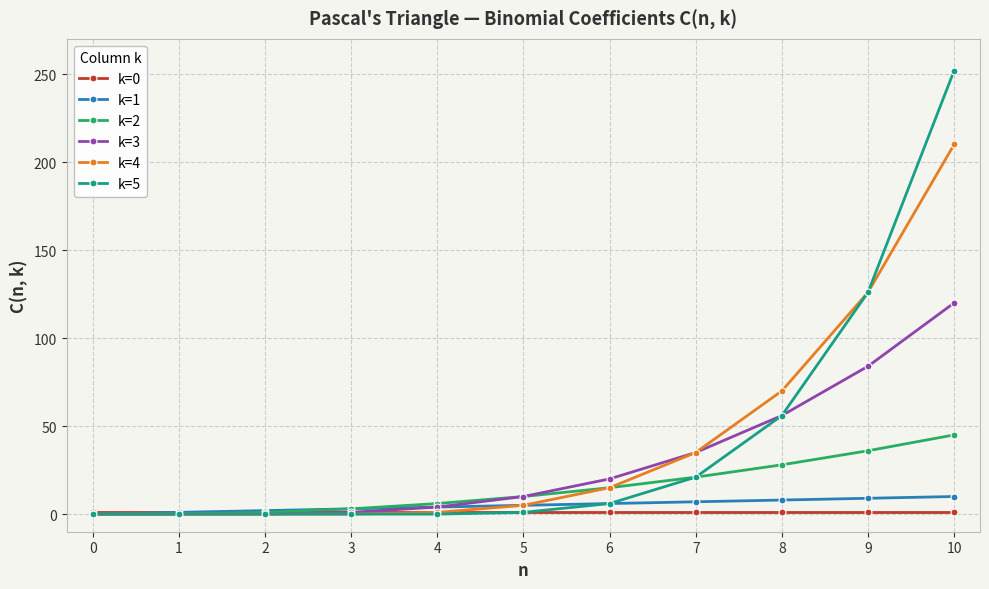

True or false: k=4 has more than 2 interior local peaks.

False